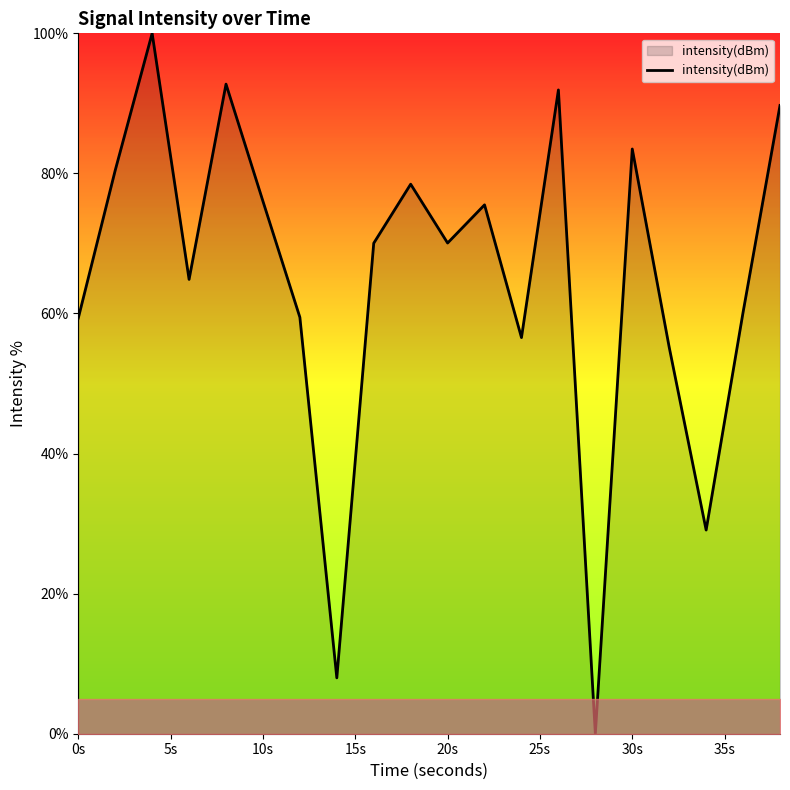

What is the difference between the maximum and minimum values?

100.0